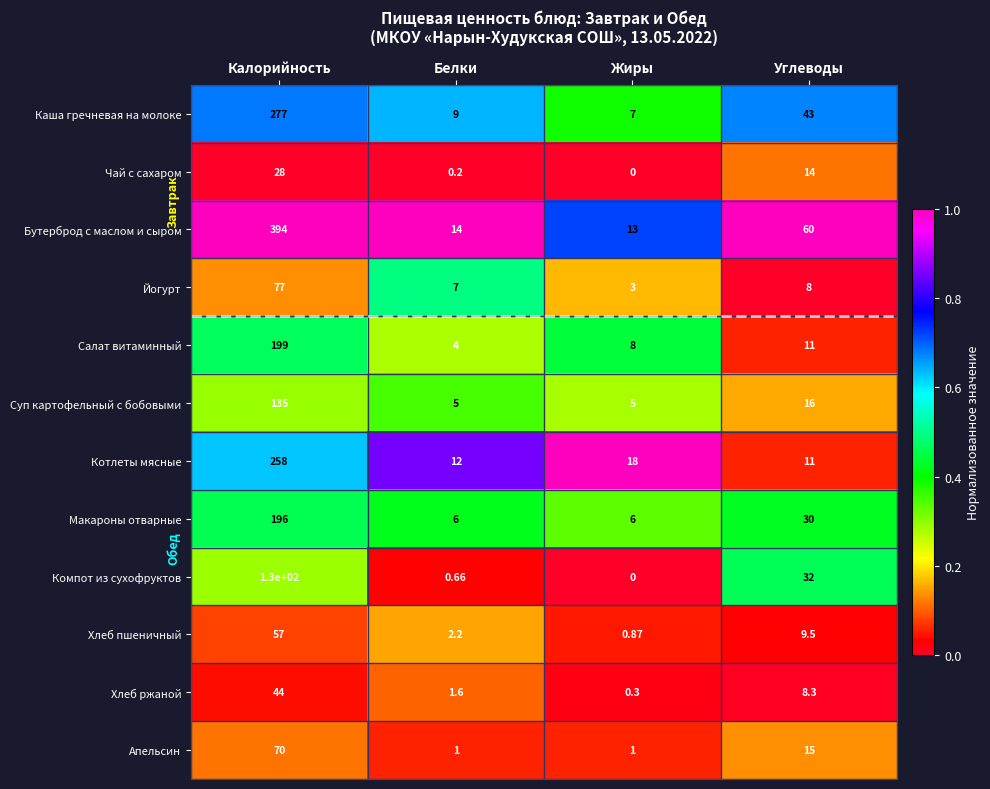

At which category does the chart reach its minimum across all series?

Жиры